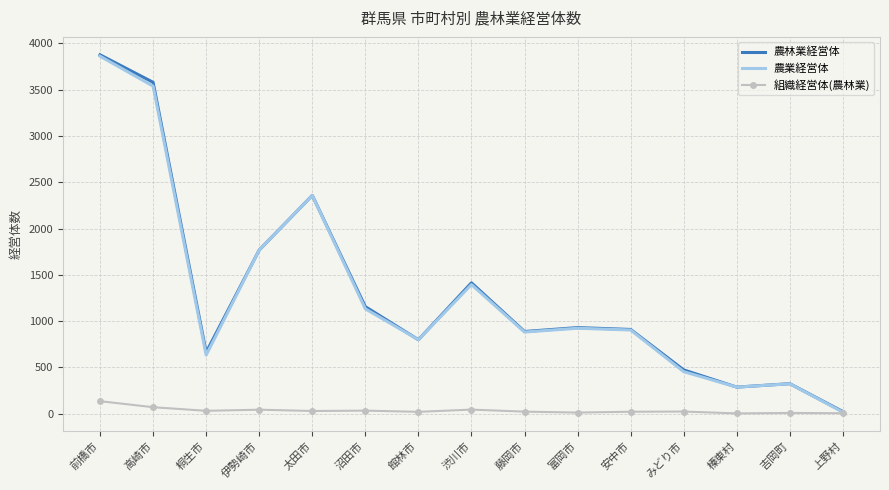

What is the total value across all series at 桐生市?

1327